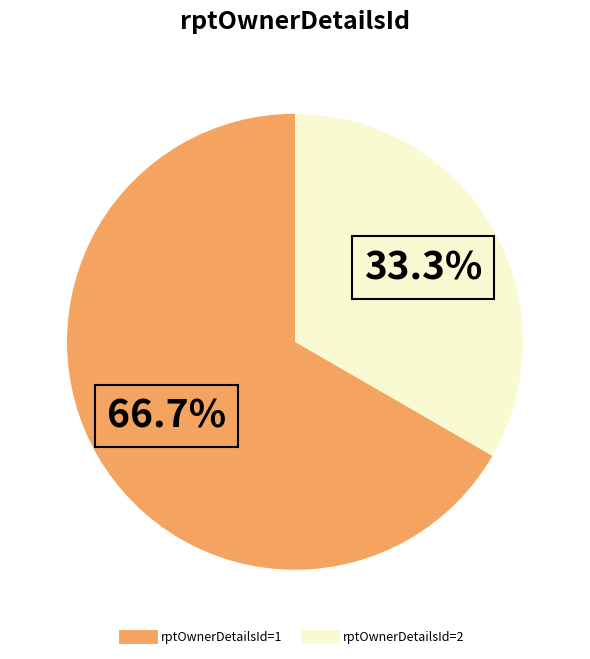

Does any single category account for the majority?

Yes